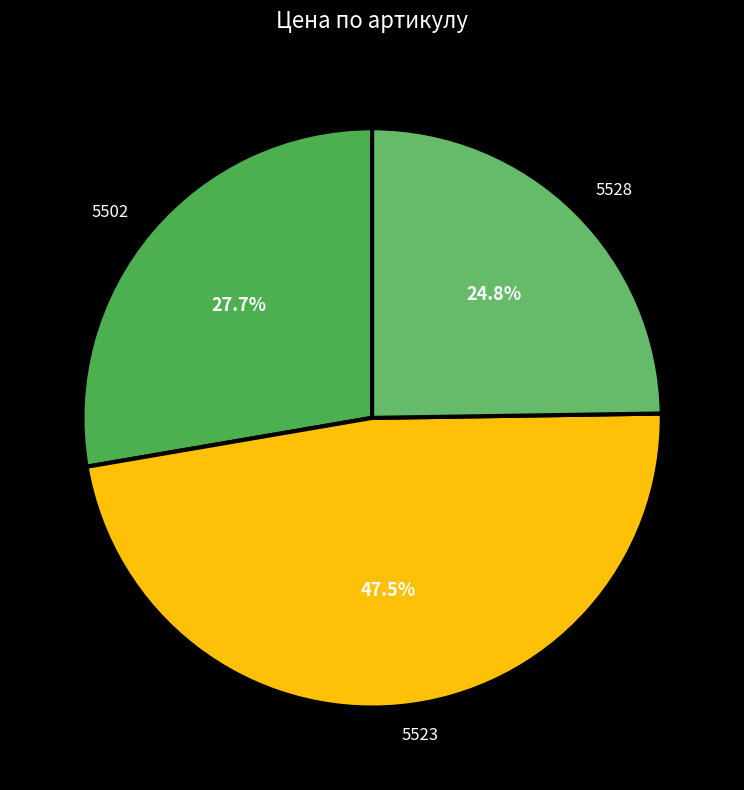

What is the smallest slice in the pie chart?

5528